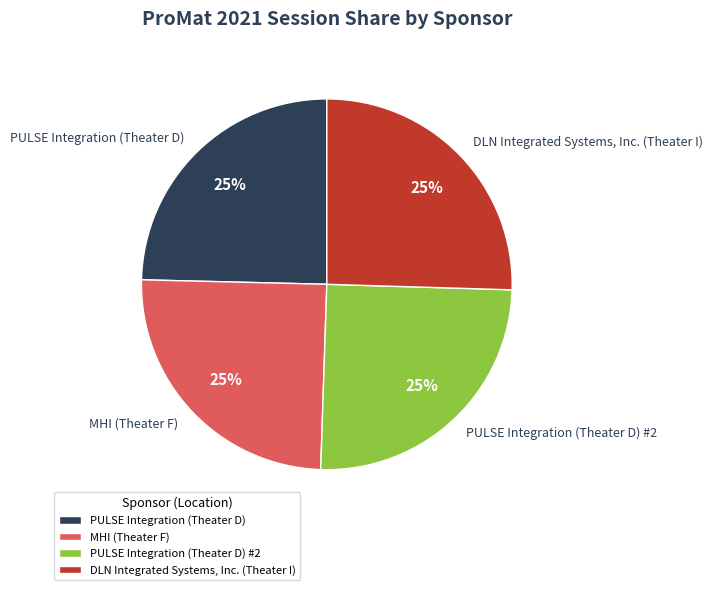

To the nearest percent, what is the combined percentage of MHI (Theater F) and PULSE Integration (Theater D) #2?

50%